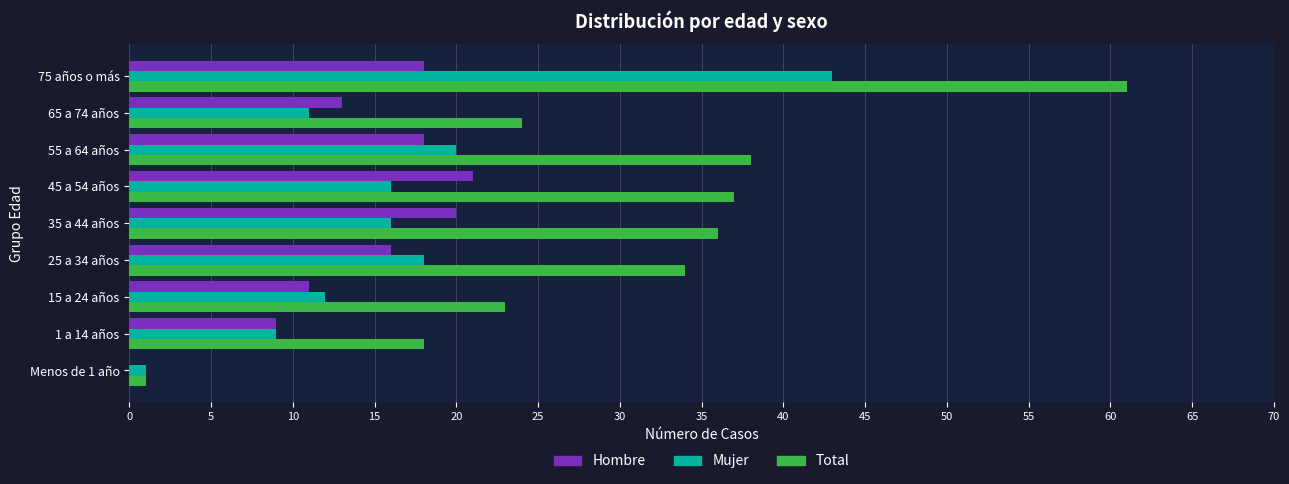

What is the maximum value shown in the chart?

61